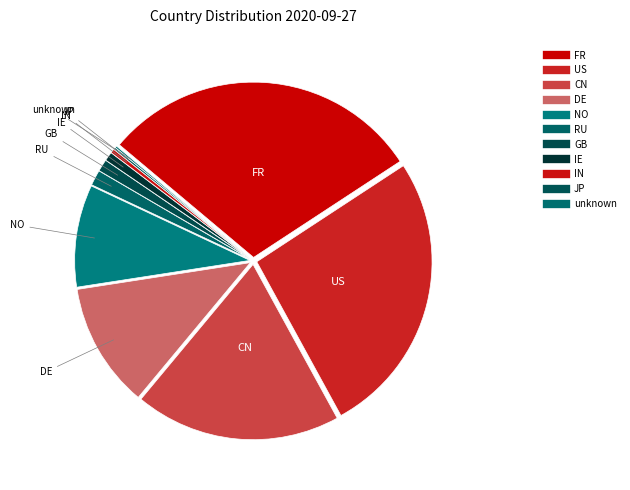

To the nearest percent, what is the average slice percentage?

9%